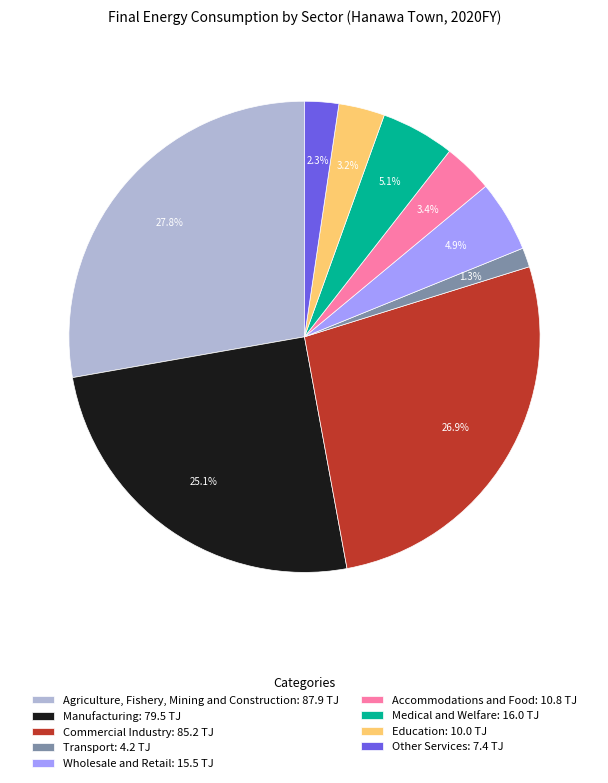

How many segments does this pie chart have?

9